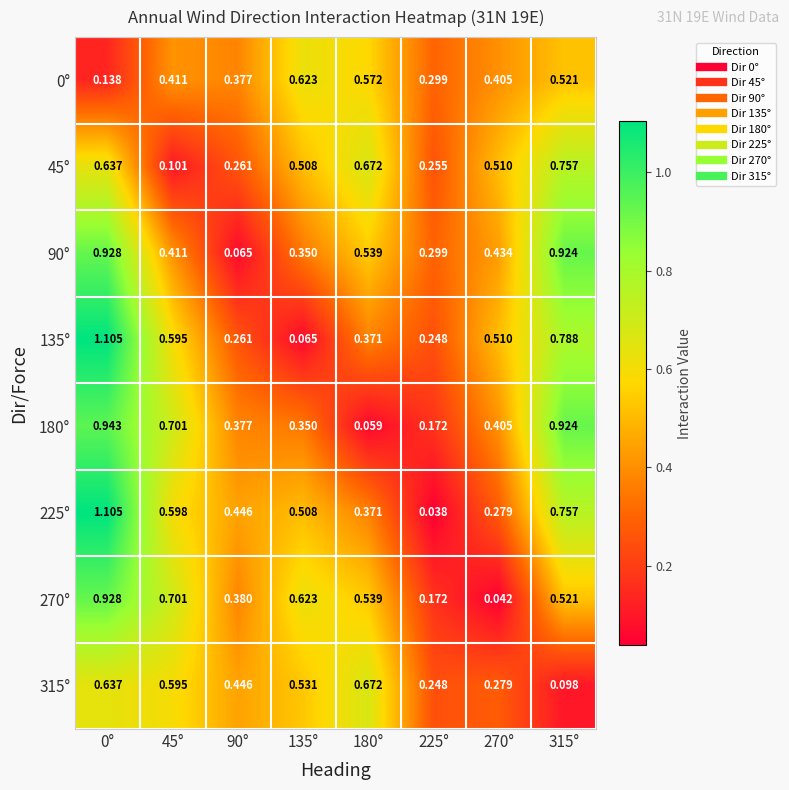

Is the value of 45° at 315° greater than the value of 225° at 90°?

Yes